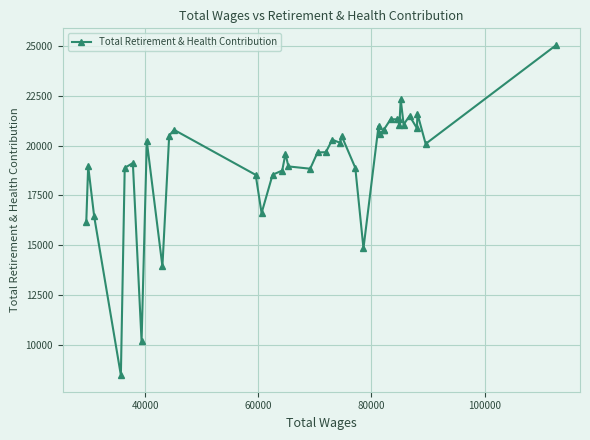

True or false: there are more than 2 points higher than both neighbors.

True